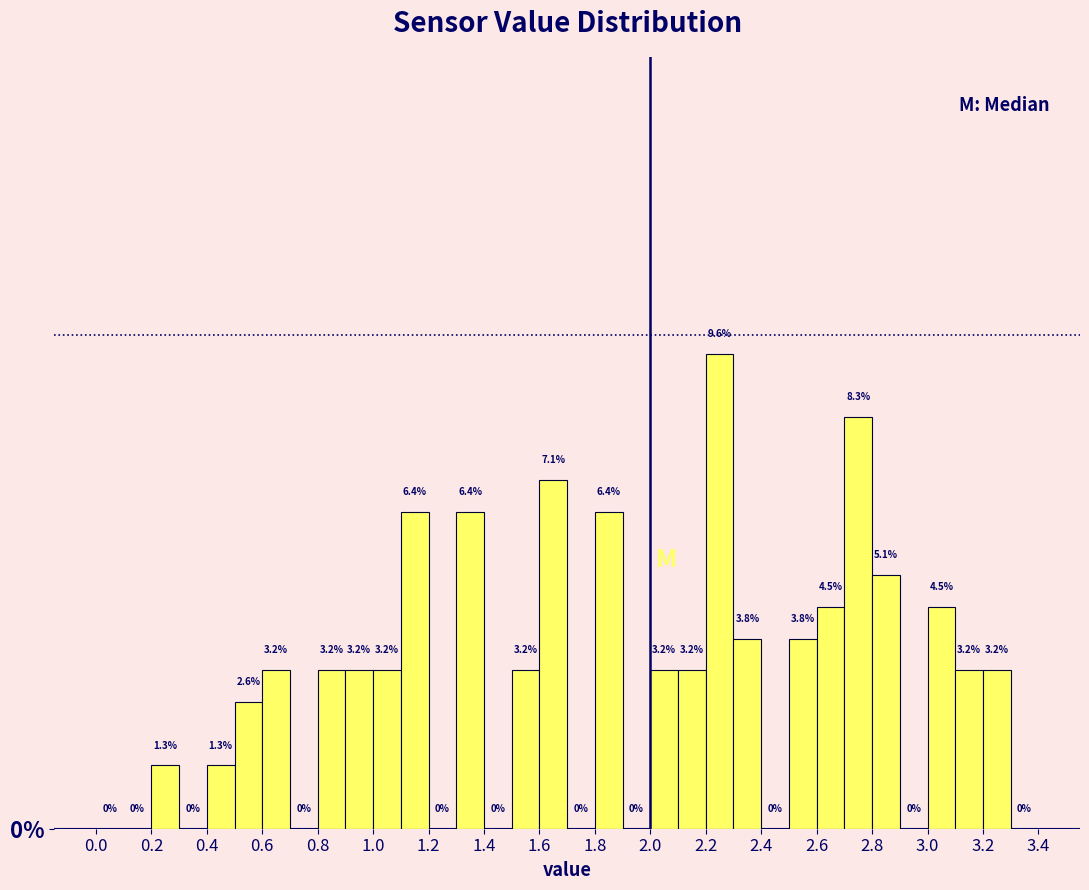

Over which range of the x-axis is the bar tallest?

2.2 to 2.3